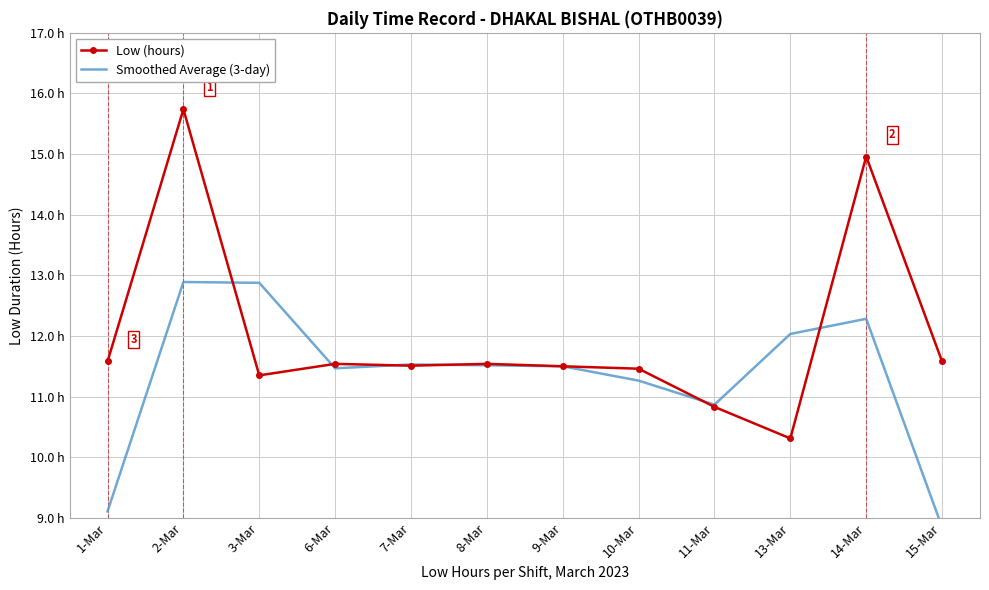

The value of Low (hours) at 10-Mar is 19.0. True or false?

False